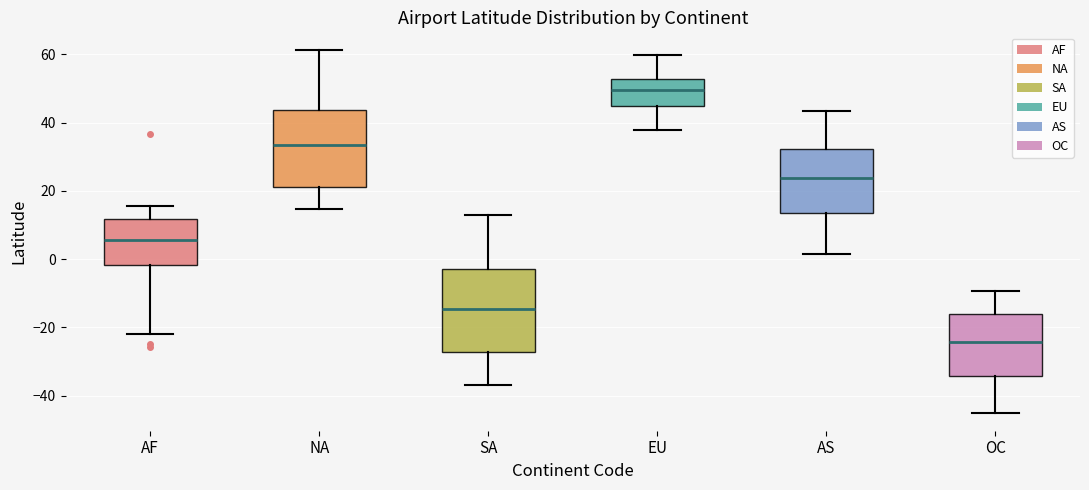

Which box has the highest median line?

EU